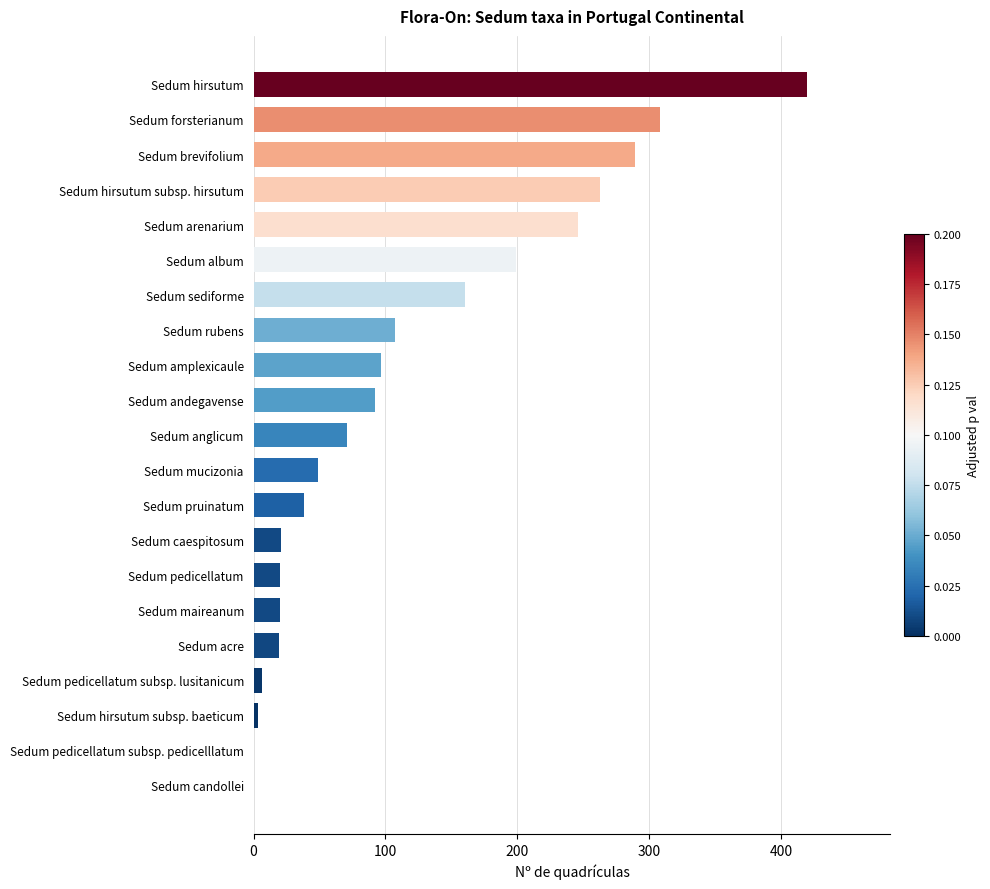

What is the sum of the values at Sedum pruinatum and Sedum acre?

57